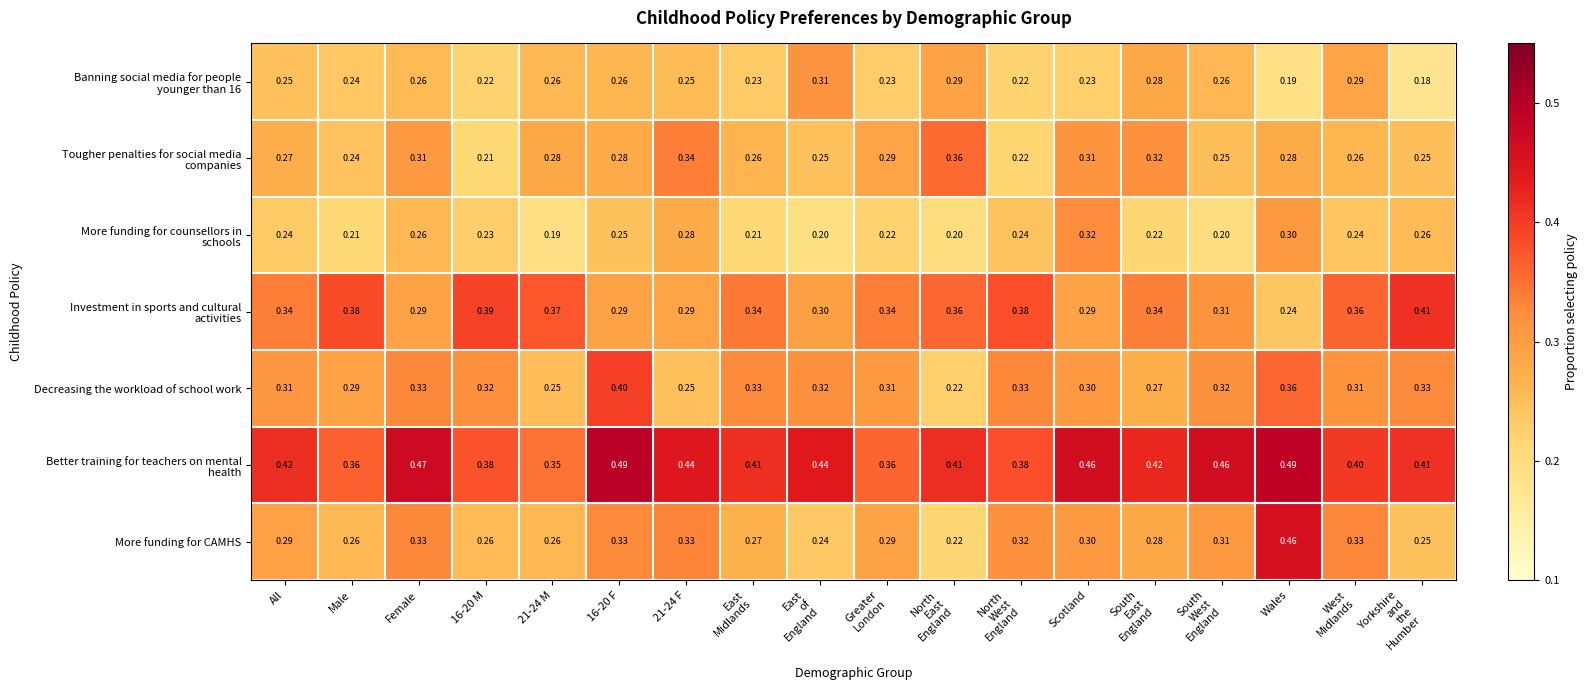

Which series has the widest spread of values?

More funding for CAMHS